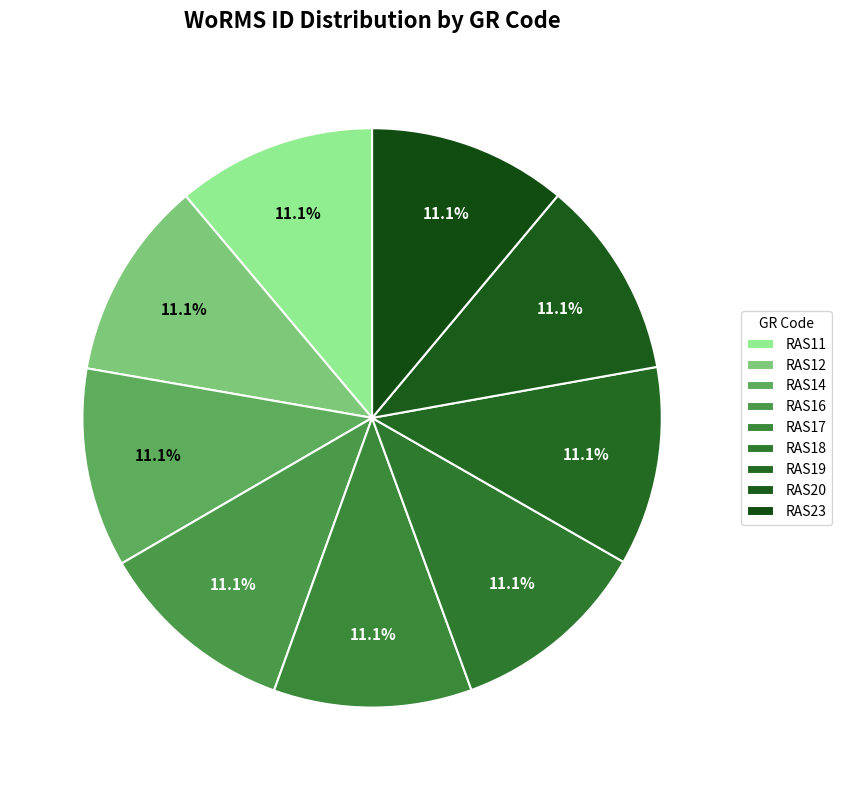

How many slices are in this pie chart?

9